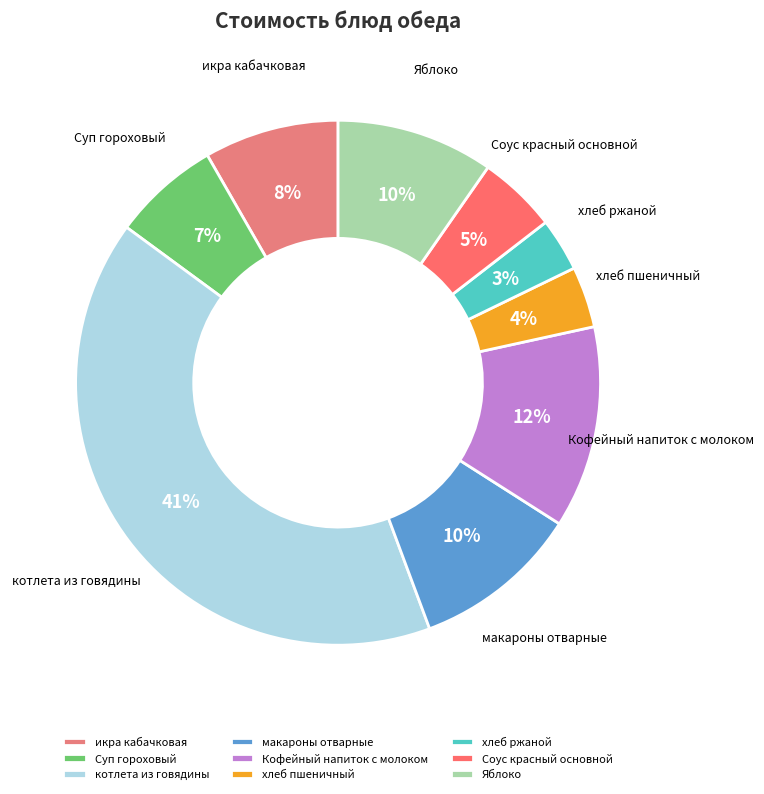

Is there a majority slice in this chart?

No